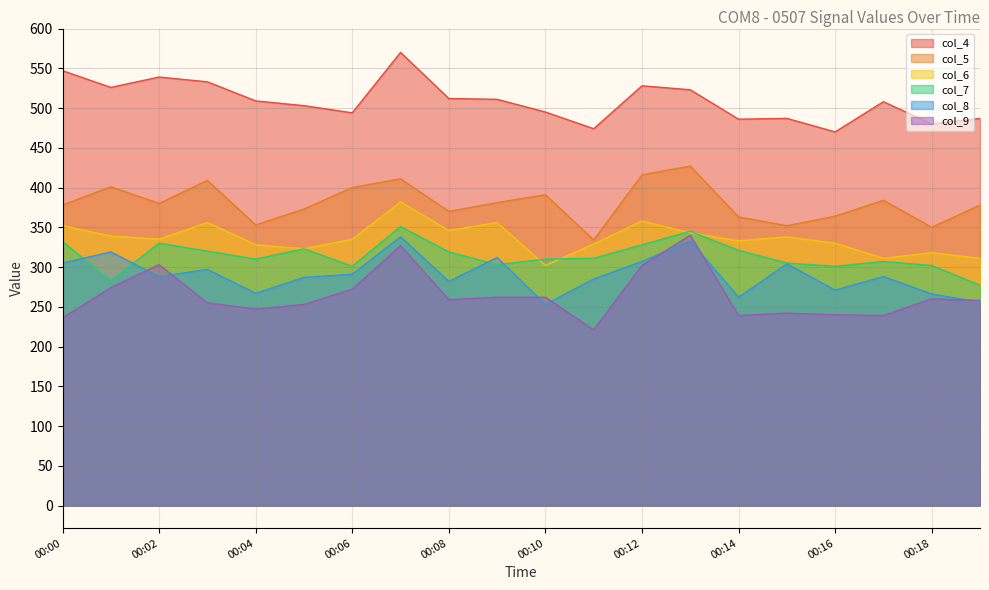

At how many categories does at least one series exceed 527?

5